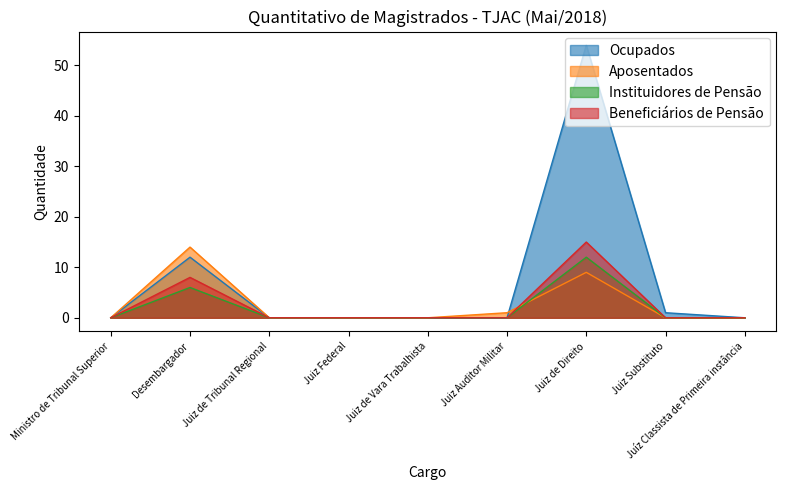

Rank the series at Juíz Classista de Primeira instância from highest to lowest value.

Ocupados, Aposentados, Instituidores de Pensão, Beneficiários de Pensão